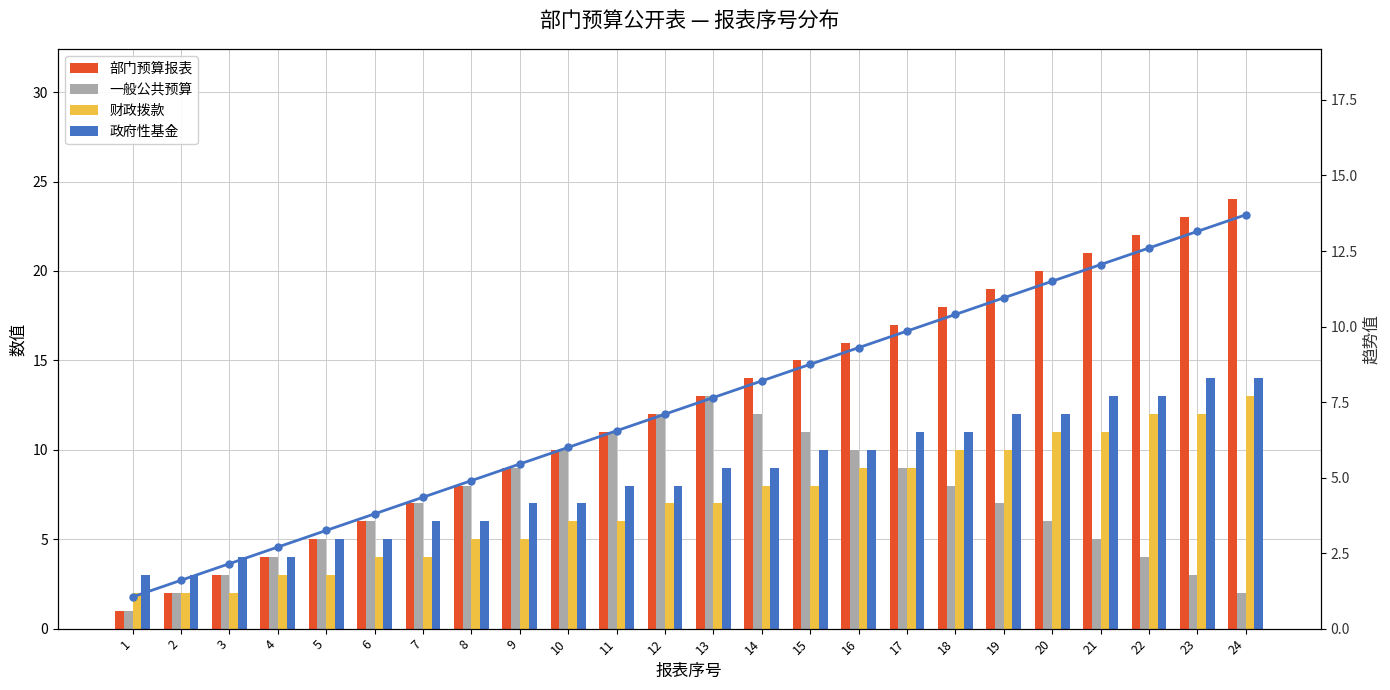

Reading right to left, list all the values displayed in this chart.

部门预算报表: 24=24.0	23=23.0	22=22.0	21=21.0	20=20.0	19=19.0	18=18.0	17=17.0	16=16.0	15=15.0	14=14.0	13=13.0	12=12.0	11=11.0	10=10.0	9=9.0	8=8.0	7=7.0	6=6.0	5=5.0	4=4.0	3=3.0	2=2.0	1=1.0
一般公共预算: 24=2.0	23=3.0	22=4.0	21=5.0	20=6.0	19=7.0	18=8.0	17=9.0	16=10.0	15=11.0	14=12.0	13=13.0	12=12.0	11=11.0	10=10.0	9=9.0	8=8.0	7=7.0	6=6.0	5=5.0	4=4.0	3=3.0	2=2.0	1=1.0
财政拨款: 24=13.0	23=12.0	22=12.0	21=11.0	20=11.0	19=10.0	18=10.0	17=9.0	16=9.0	15=8.0	14=8.0	13=7.0	12=7.0	11=6.0	10=6.0	9=5.0	8=5.0	7=4.0	6=4.0	5=3.0	4=3.0	3=2.0	2=2.0	1=2.0
政府性基金: 24=14.0	23=14.0	22=13.0	21=13.0	20=12.0	19=12.0	18=11.0	17=11.0	16=10.0	15=10.0	14=9.0	13=9.0	12=8.0	11=8.0	10=7.0	9=7.0	8=6.0	7=6.0	6=5.0	5=5.0	4=4.0	3=4.0	2=3.0	1=3.0
趋势线: 24=13.7	23=13.2	22=12.6	21=12.1	20=11.5	19=11.0	18=10.4	17=9.9	16=9.3	15=8.8	14=8.2	13=7.7	12=7.1	11=6.6	10=6.0	9=5.5	8=4.9	7=4.4	6=3.8	5=3.2	4=2.7	3=2.2	2=1.6	1=1.1